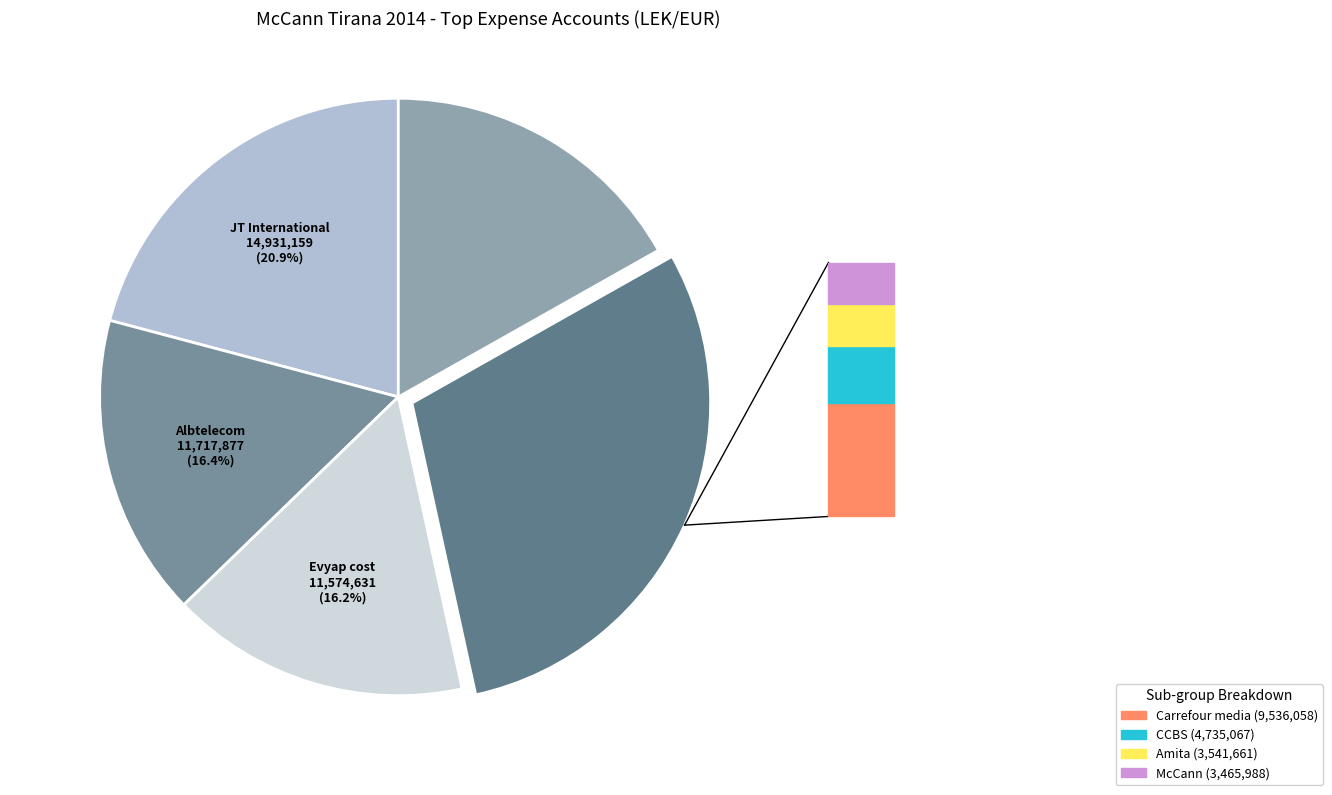

How many segments does this pie chart have?

5